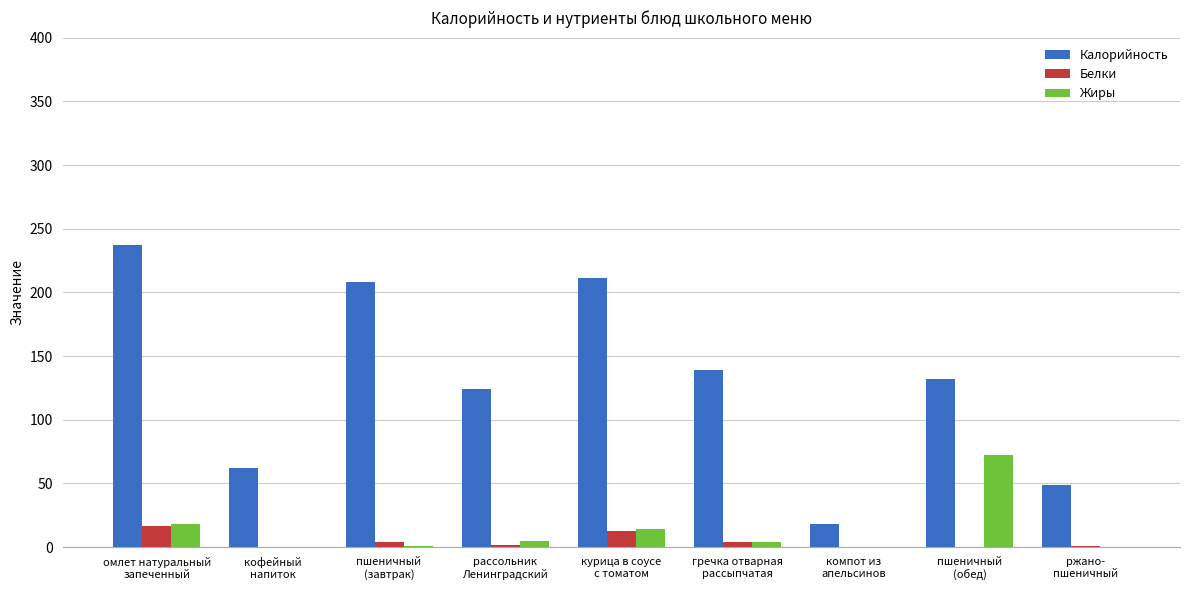

At which label does Белки reach its peak?

омлет натуральный
запеченный